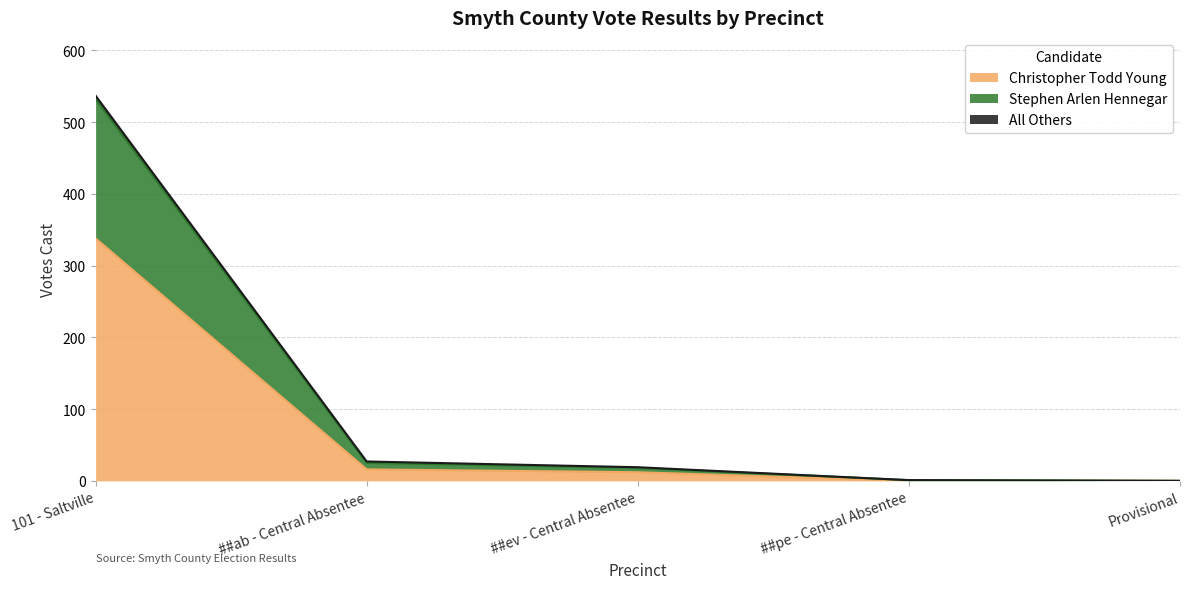

Does the chart display data point markers on the line(s)?

No